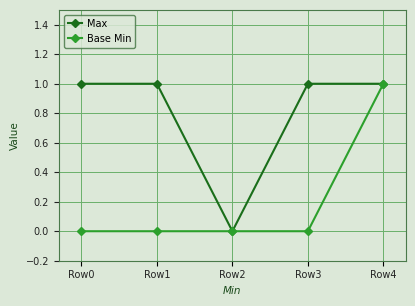

Which series changed the most between Row0 and Row2?

Max